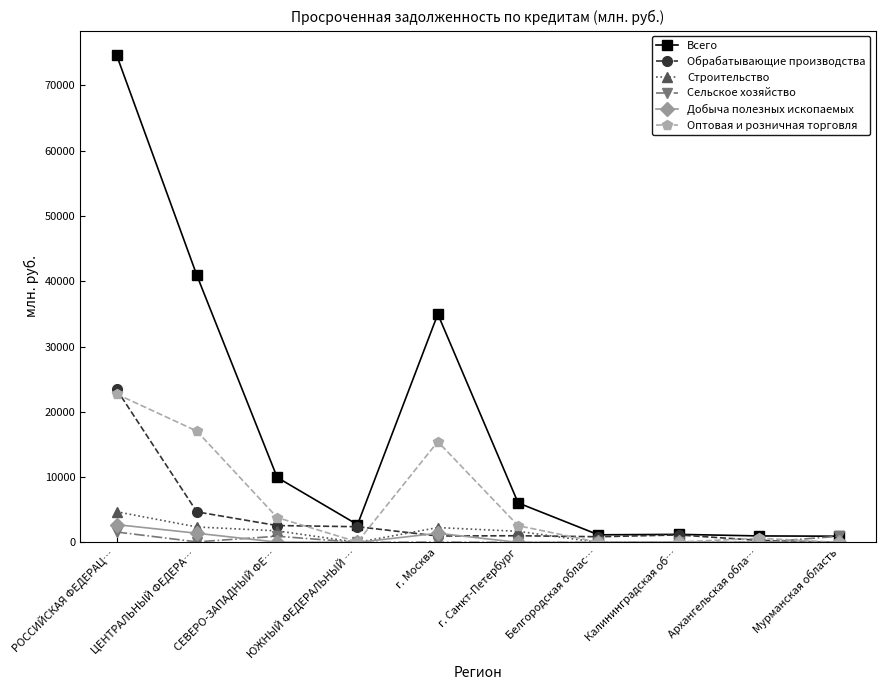

True or false: Оптовая и розничная торговля has more than 1 points higher than both neighbors.

True